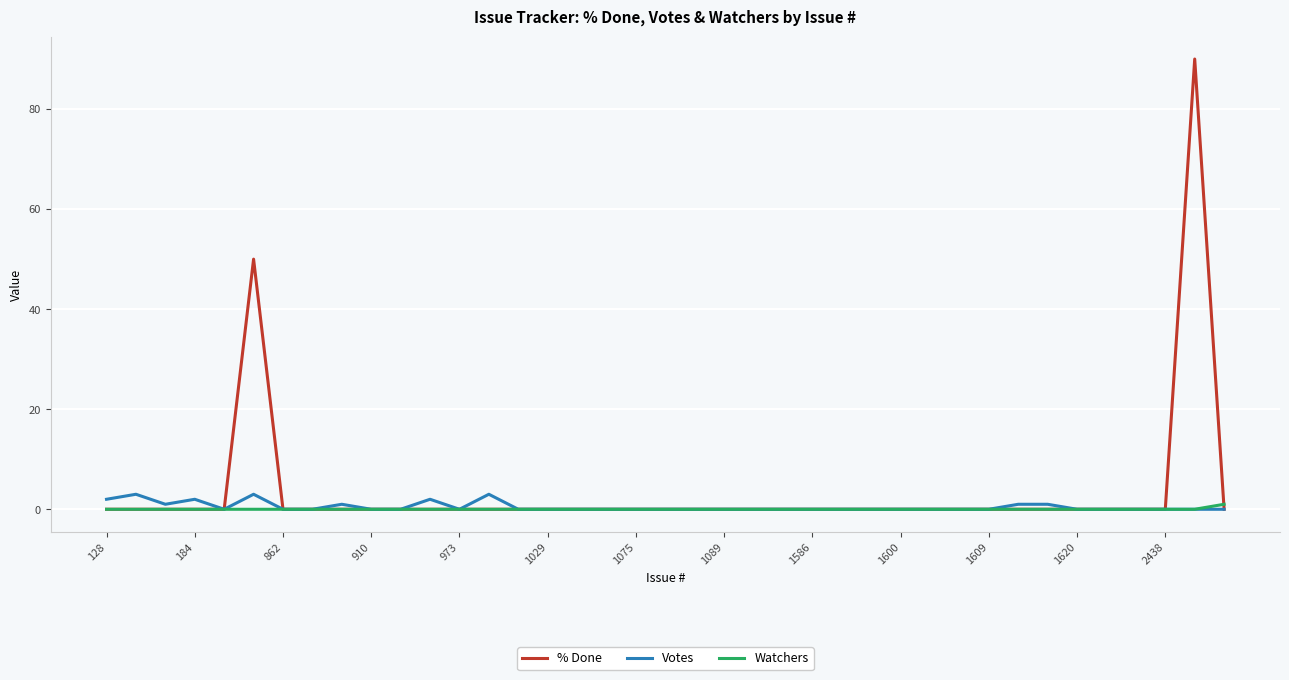

What is the maximum value shown in the chart?

90